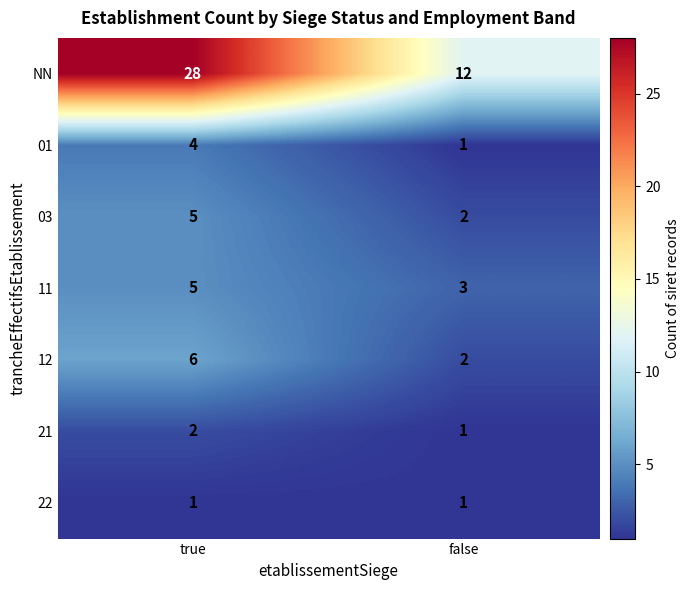

Reading right to left, extract all data points from this chart.

NN: 12	28
01: 1	4
03: 2	5
11: 3	5
12: 2	6
21: 1	2
22: 1	1